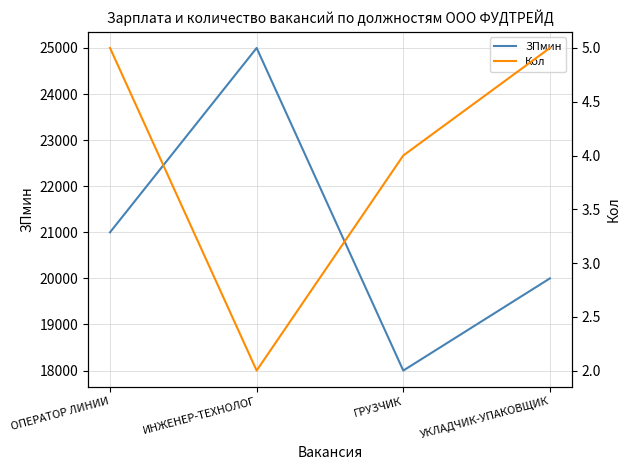

Which series has the largest range (max minus min)?

ЗПмин